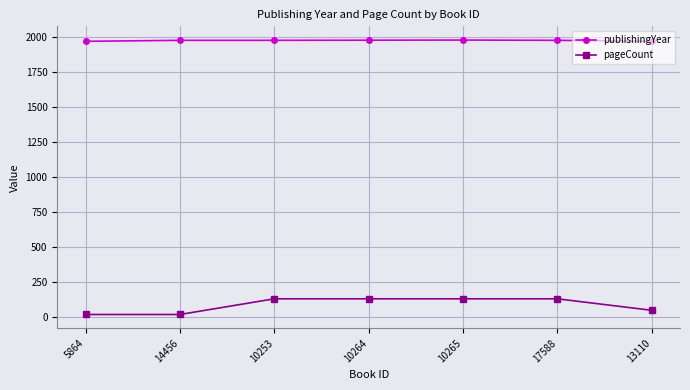

What is the maximum value shown in the chart?

1977